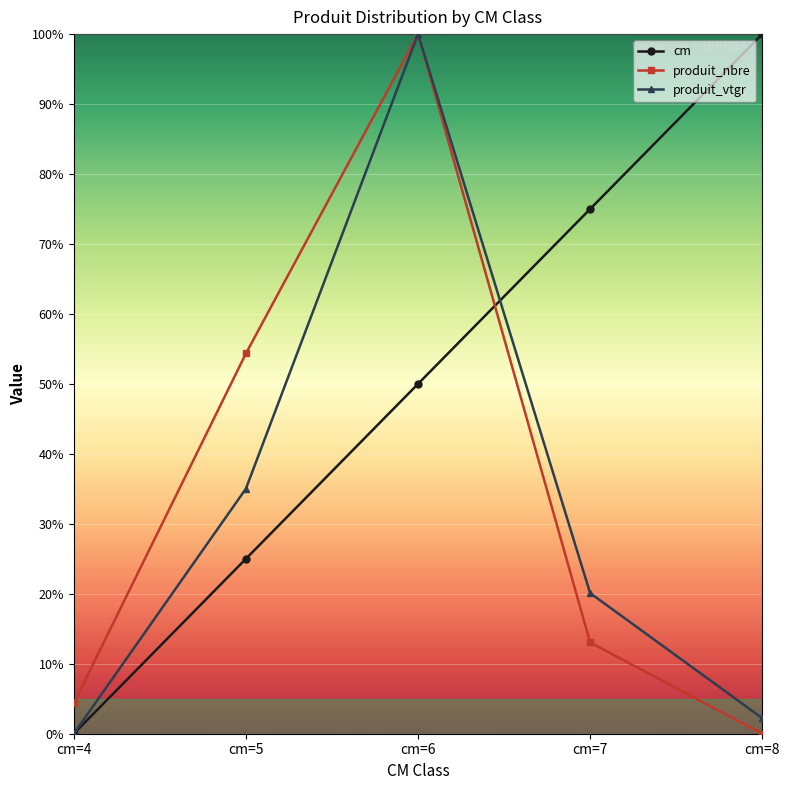

Where is the first local maximum for produit_nbre?

cm=6